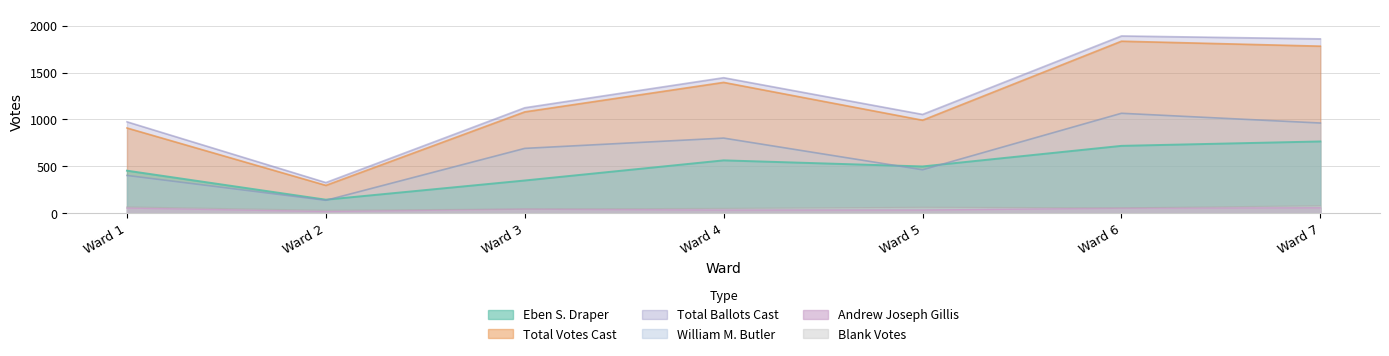

Is it true that Eben S. Draper equals 143 at Ward 2?

True